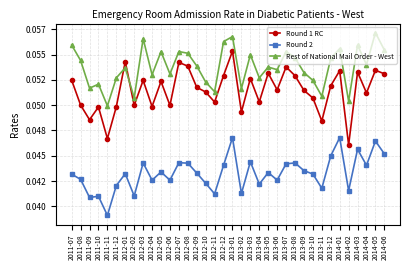

Is this an area chart (filled region under the line)?

No